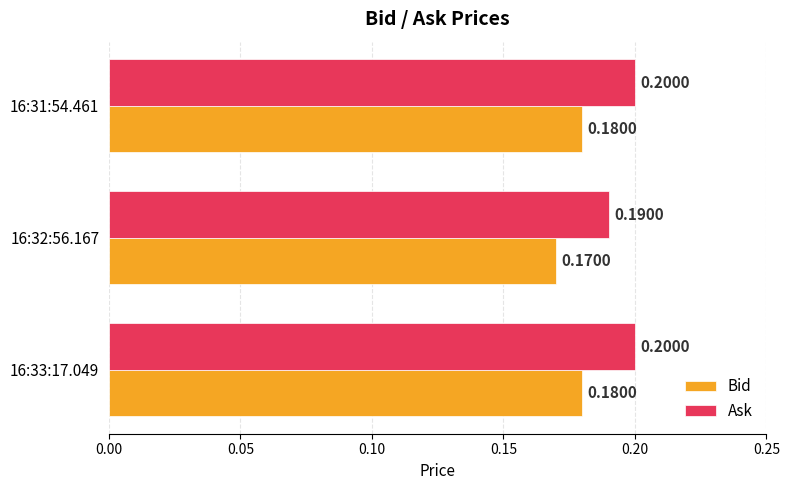

Which category has the lowest value in the Bid series?

16:32:56.167